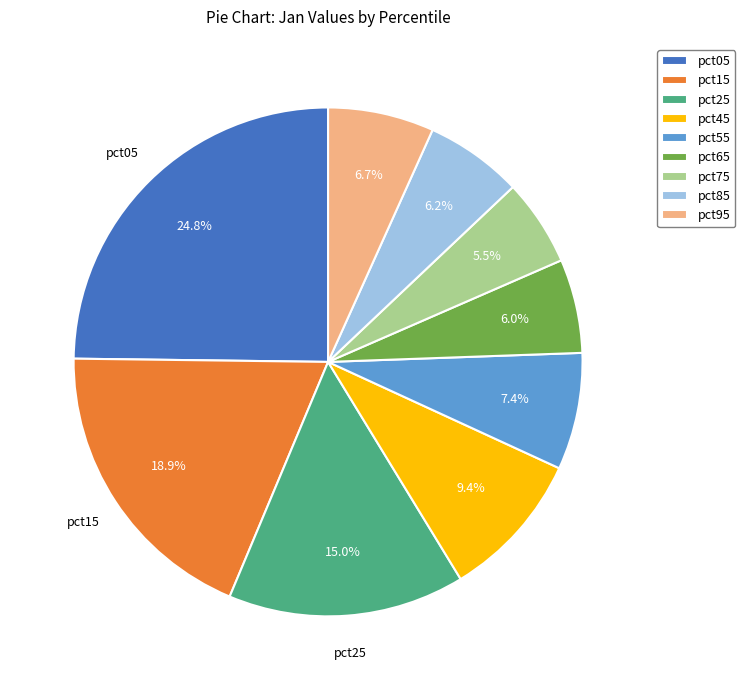

How much of the chart is everything except pct55?

92.6%